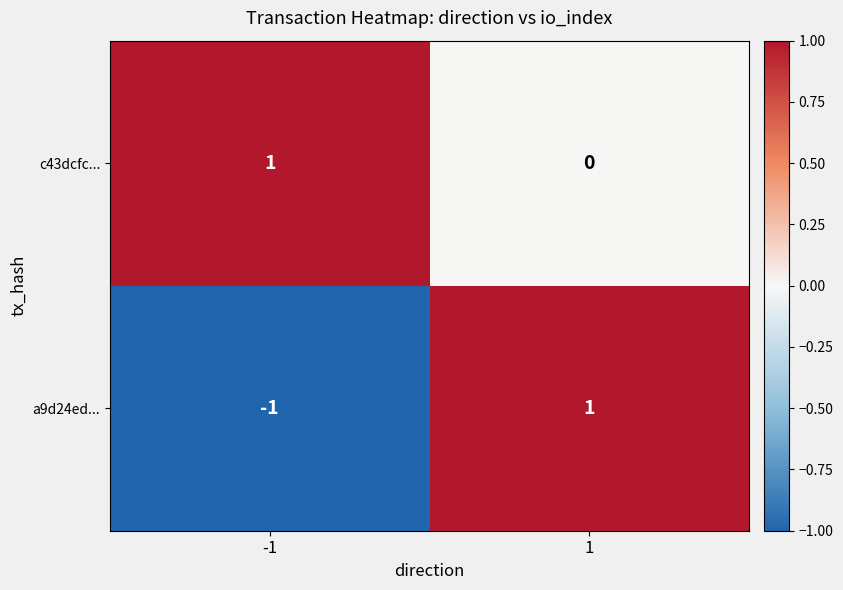

Rank the series at 1 from highest to lowest value.

a9d24ed..., c43dcfc...